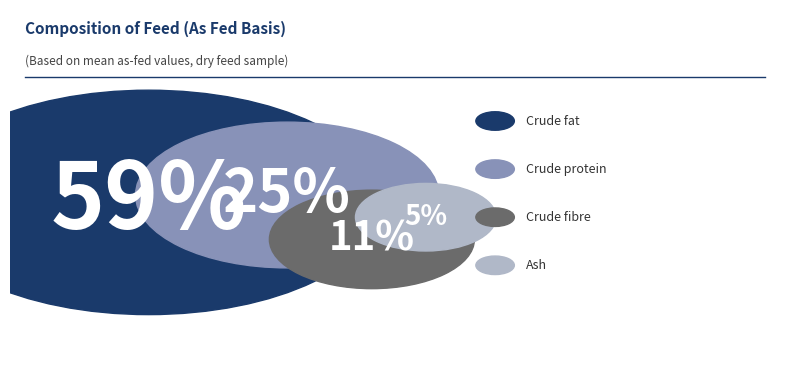

Approximately how many times larger is the value at Crude fibre compared to Crude protein?

0.5